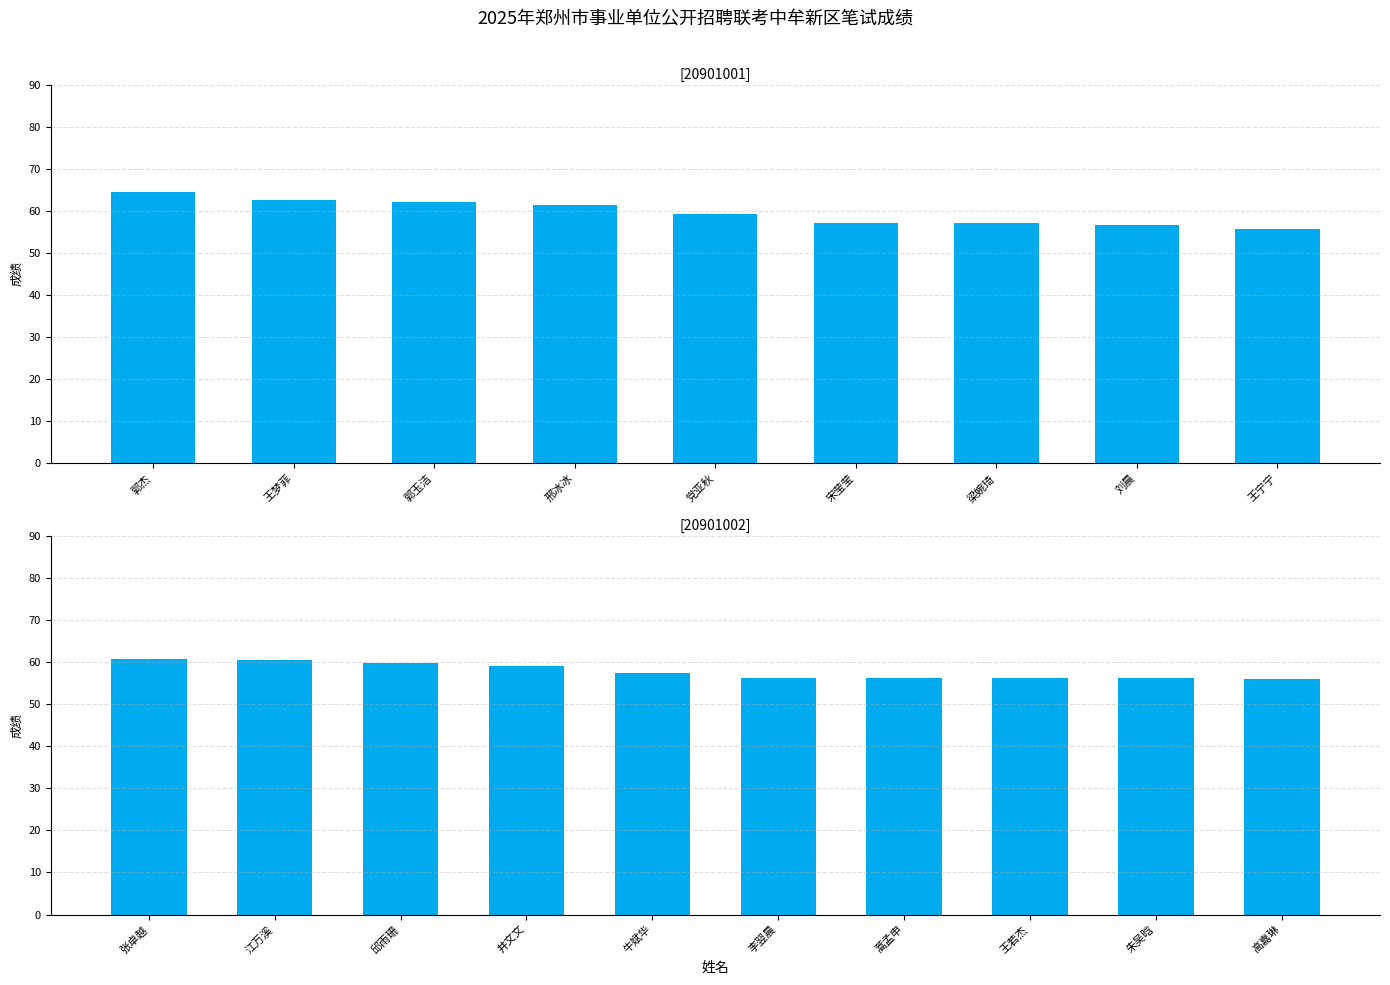

What is the value of the 2nd bar from the left?

60.5